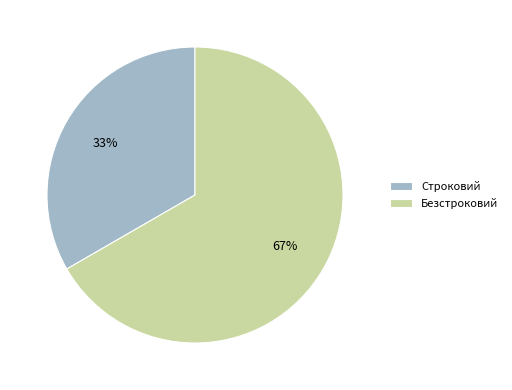

Rank the categories by value from highest to lowest.

Безстроковий, Строковий